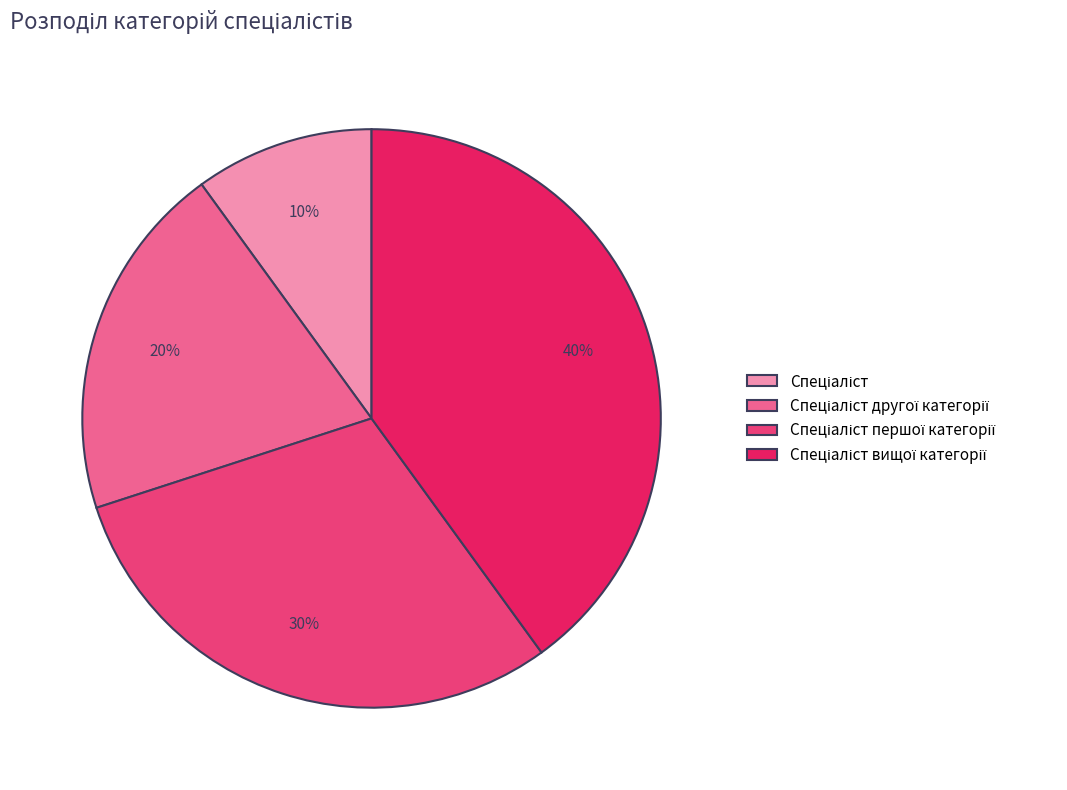

Is there a majority slice in this chart?

No